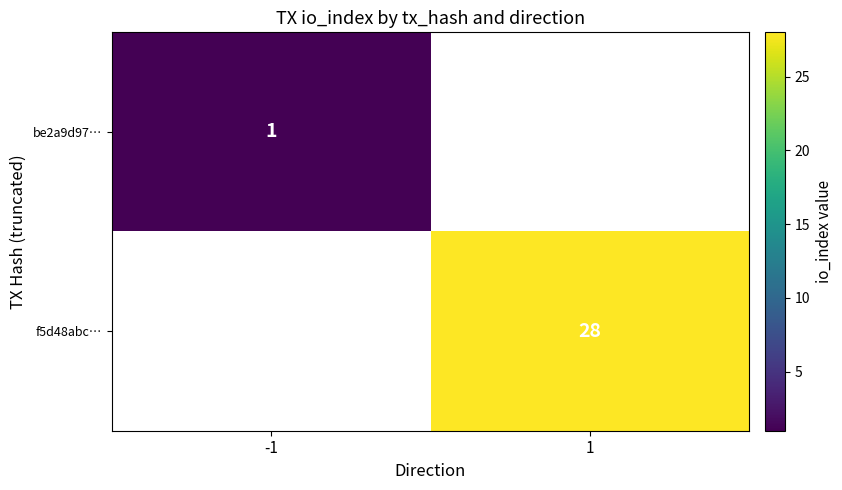

Is it true that f5d48abc… equals 10 at 1?

False